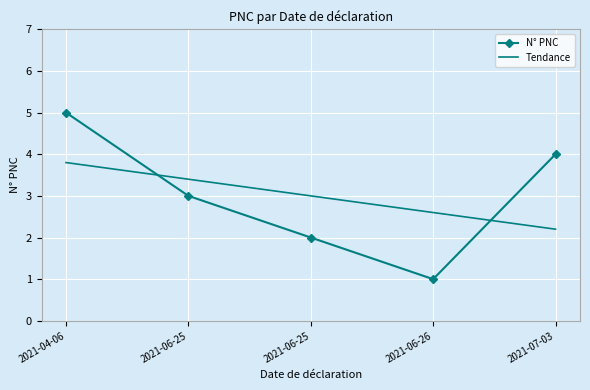

Reading left to right, extract all data points from this chart.

N° PNC: 2021-04-06=5.0	2021-06-25=3.0	2021-06-25=2.0	2021-06-26=1.0	2021-07-03=4.0
Tendance: 2021-04-06=3.8	2021-06-25=3.4	2021-06-25=3.0	2021-06-26=2.6	2021-07-03=2.2